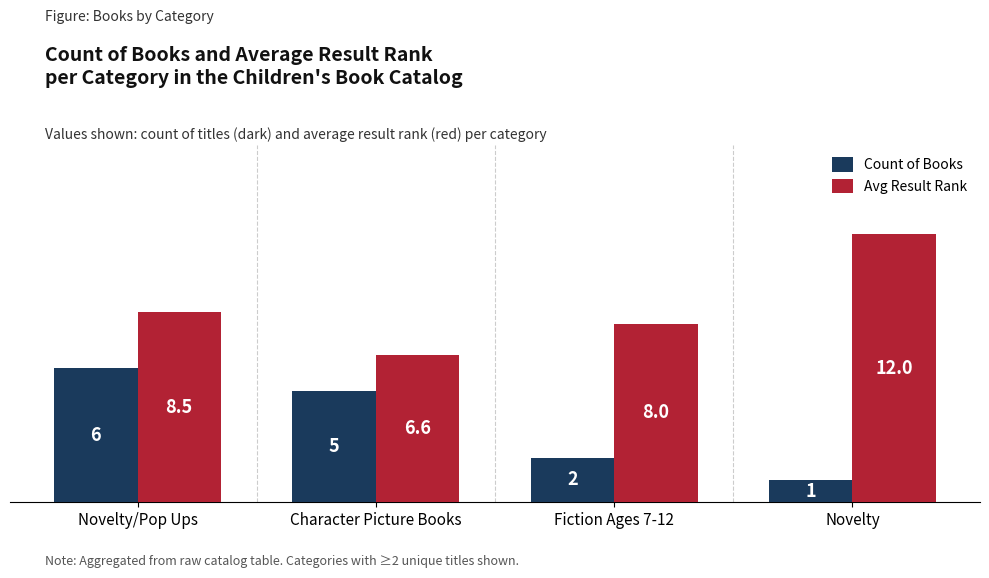

What is the sum of all Count of Books values?

14.0